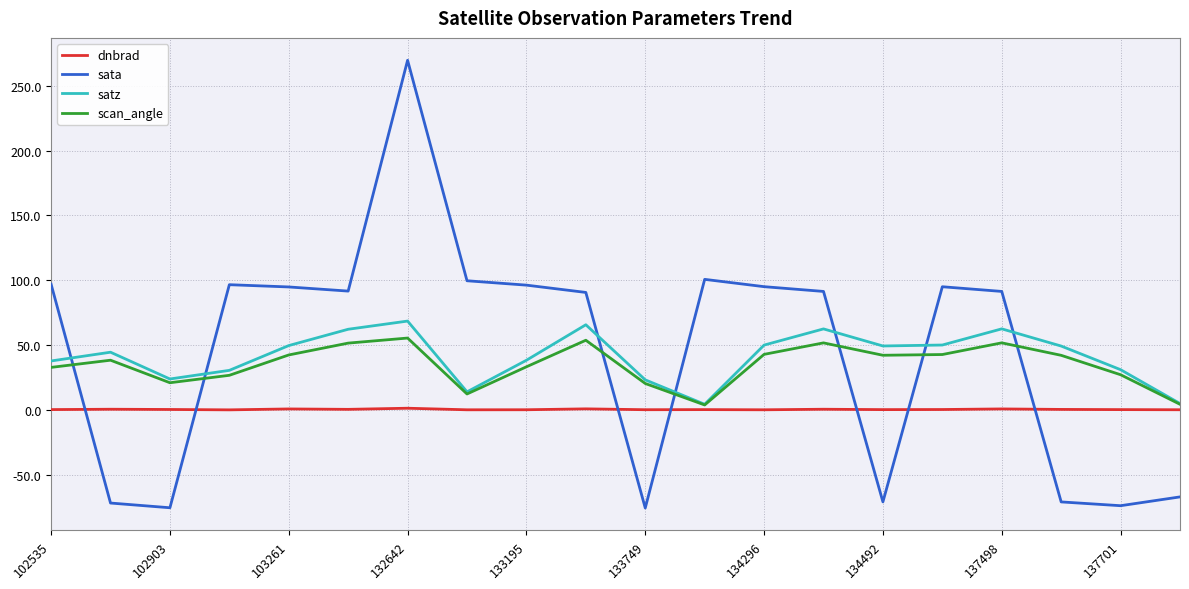

What are all the series names shown in the legend?

dnbrad, sata, satz, scan_angle